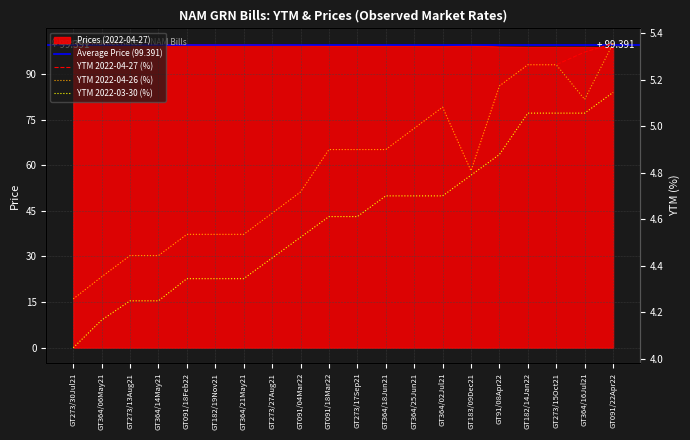

What is the maximum value for Prices (2022-04-27)?

100.0